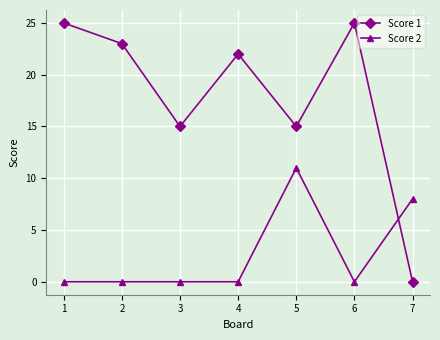

Count the Score 2 values in the range 0 to 8.

6